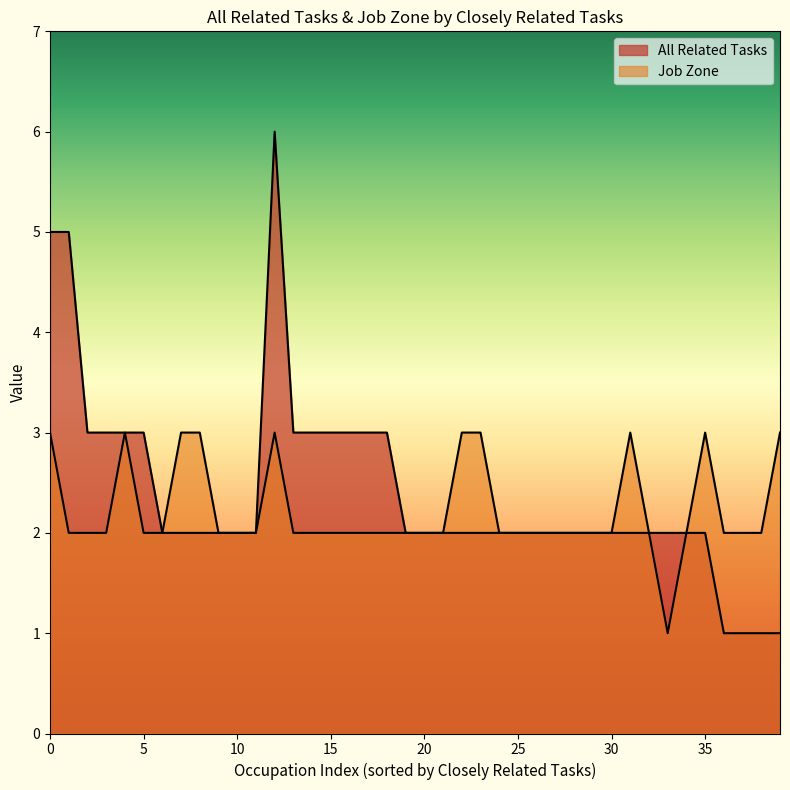

At which category is the sum across all series the highest?

1